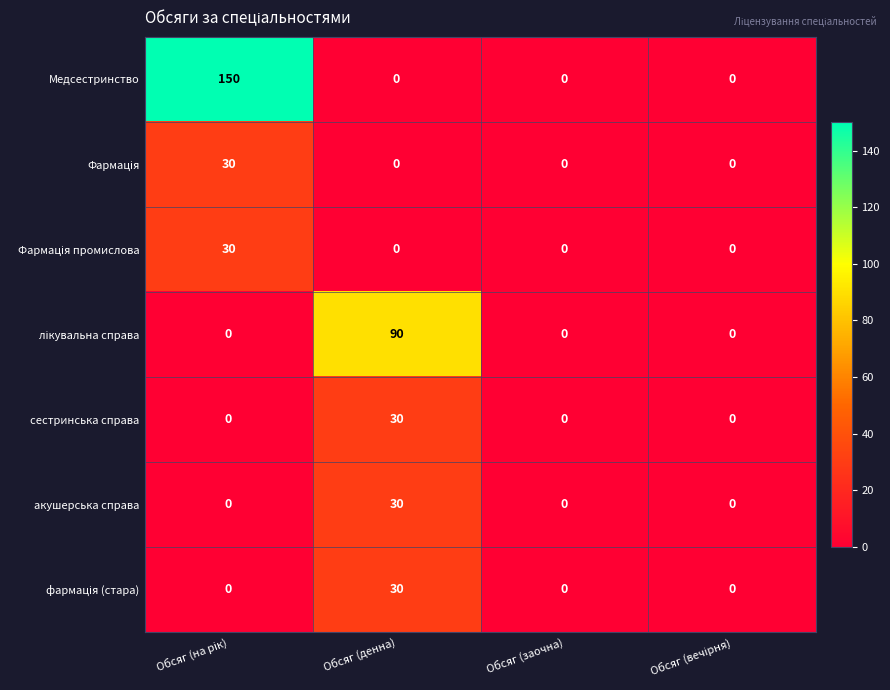

Which series has the widest spread of values?

Медсестринство